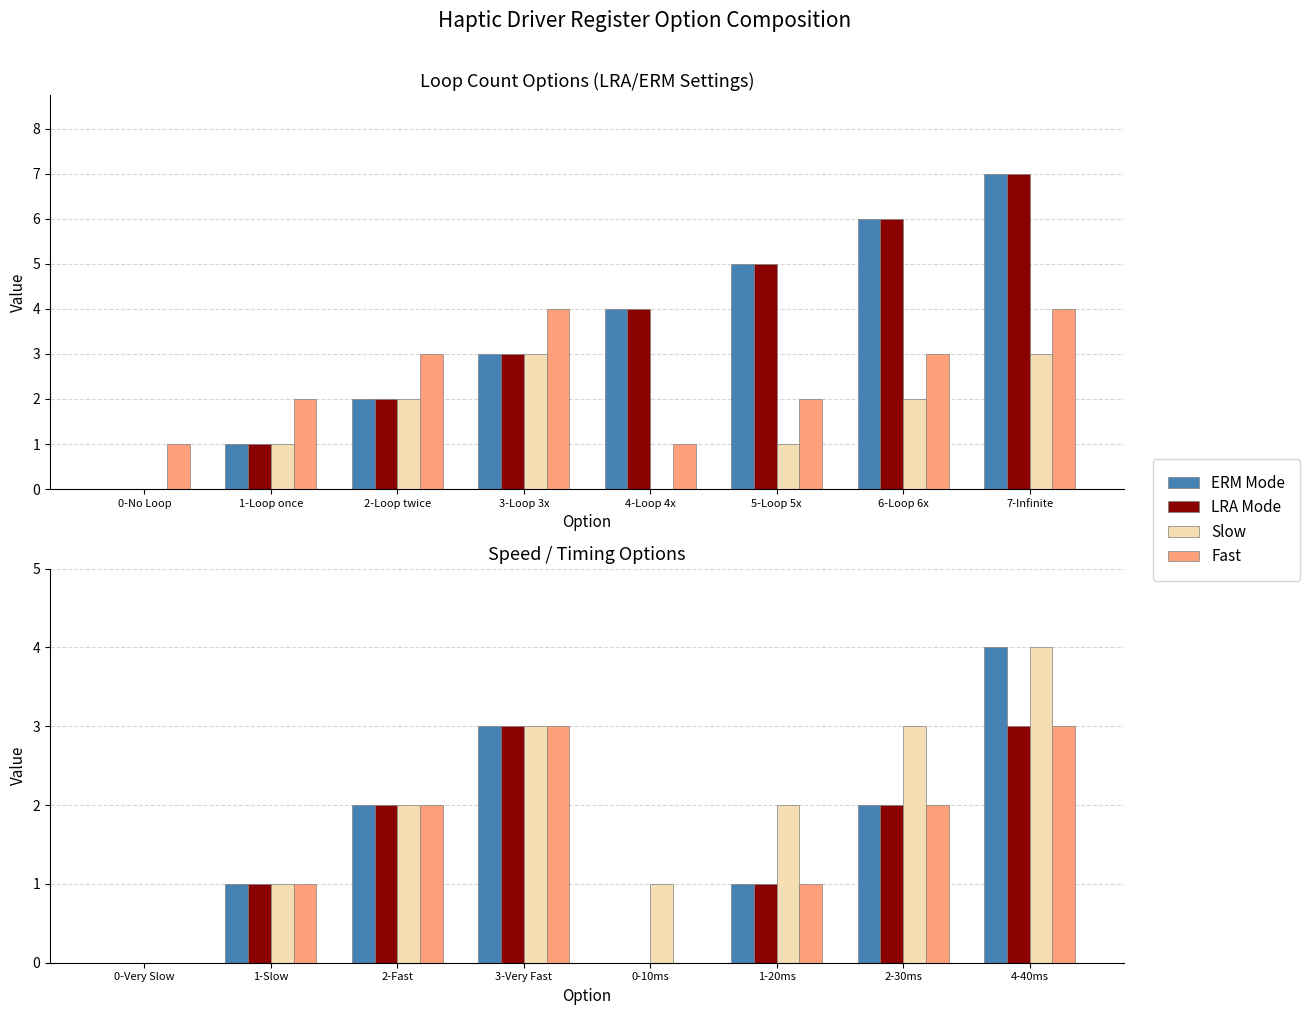

What is the value of the Slow bar at the 6th from the left?

2